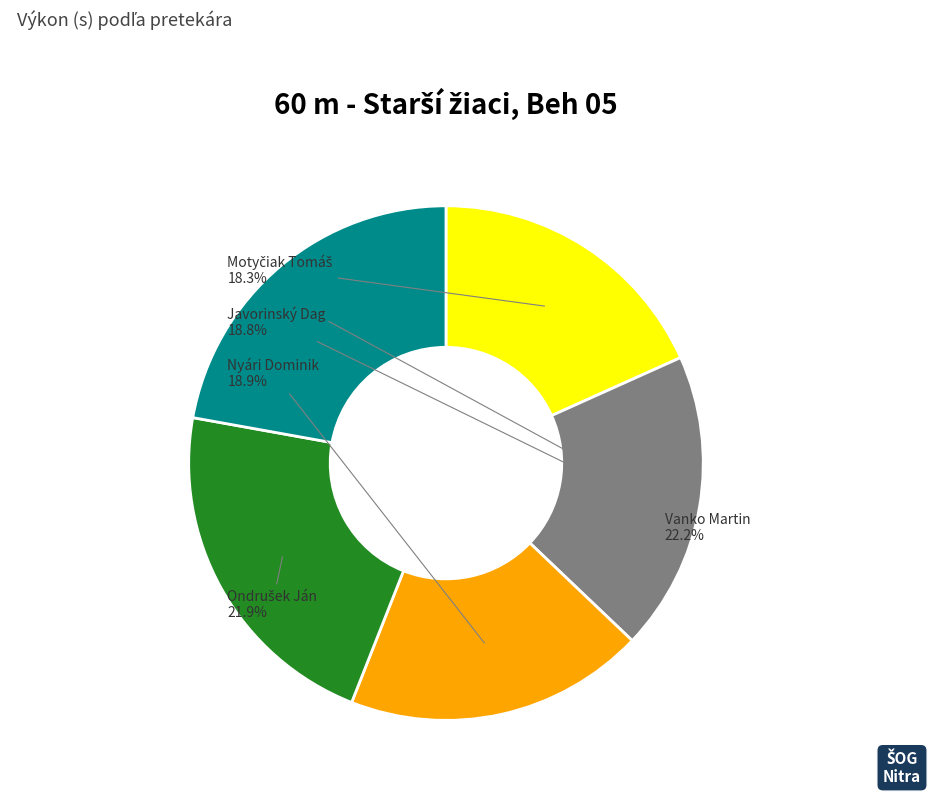

Is there any slice that represents more than half of the pie?

No